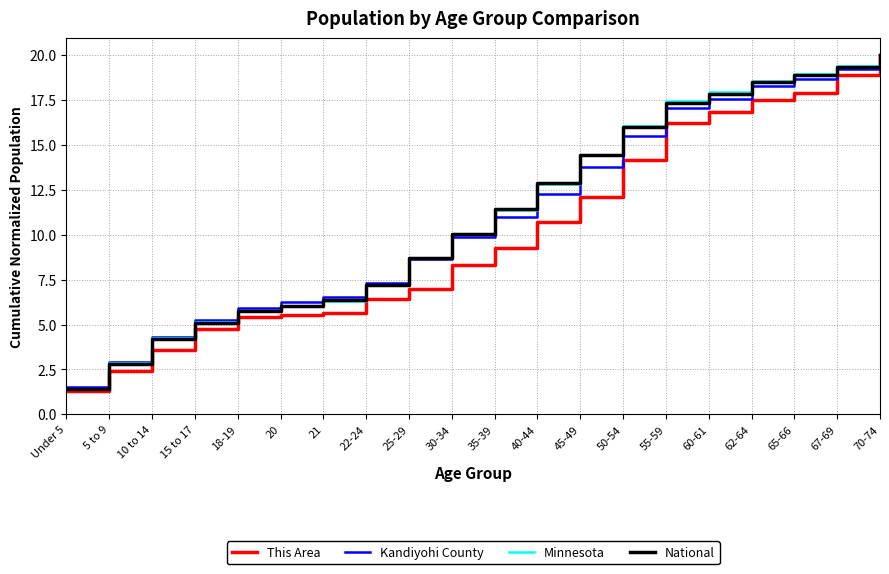

Reading left to right, extract all data points from this chart.

This Area: 1.3	2.4	3.6	4.8	5.4	5.6	5.7	6.4	7.0	8.3	9.3	10.7	12.1	14.1	16.2	16.8	17.5	17.9	18.9	20.0
Kandiyohi County: 1.5	2.9	4.3	5.2	5.9	6.3	6.5	7.3	8.6	9.9	11.0	12.2	13.7	15.5	17.0	17.6	18.3	18.7	19.2	20.0
Minnesota: 1.4	2.9	4.3	5.2	5.8	6.0	6.3	7.2	8.7	10.1	11.4	12.8	14.4	16.0	17.5	17.9	18.6	18.9	19.4	20.0
National: 1.4	2.8	4.2	5.1	5.7	6.1	6.4	7.2	8.7	10.1	11.4	12.9	14.5	16.0	17.3	17.8	18.5	18.9	19.4	20.0